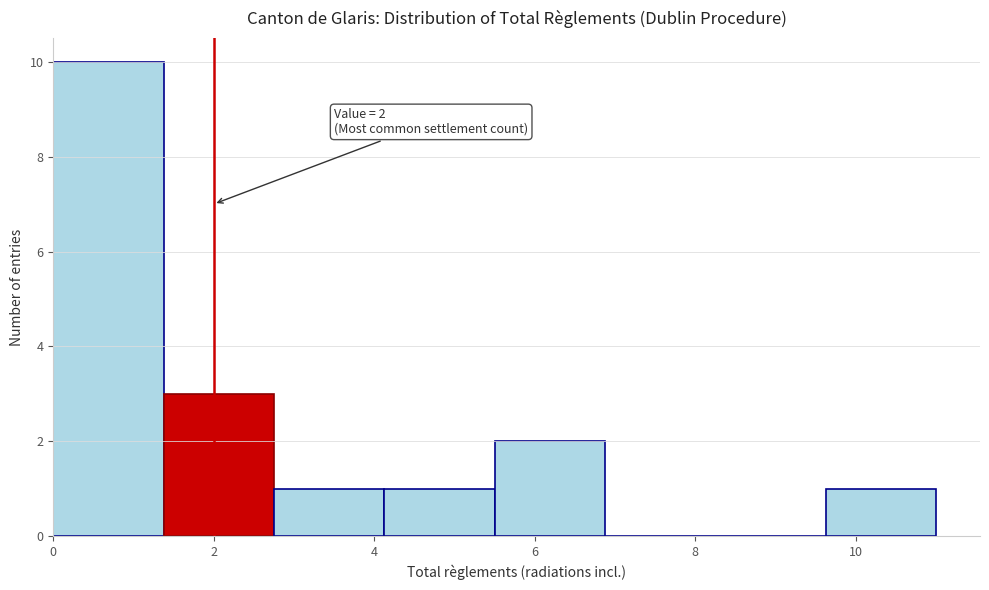

Which range on the x-axis has the tallest bar?

0.0 to 1.4